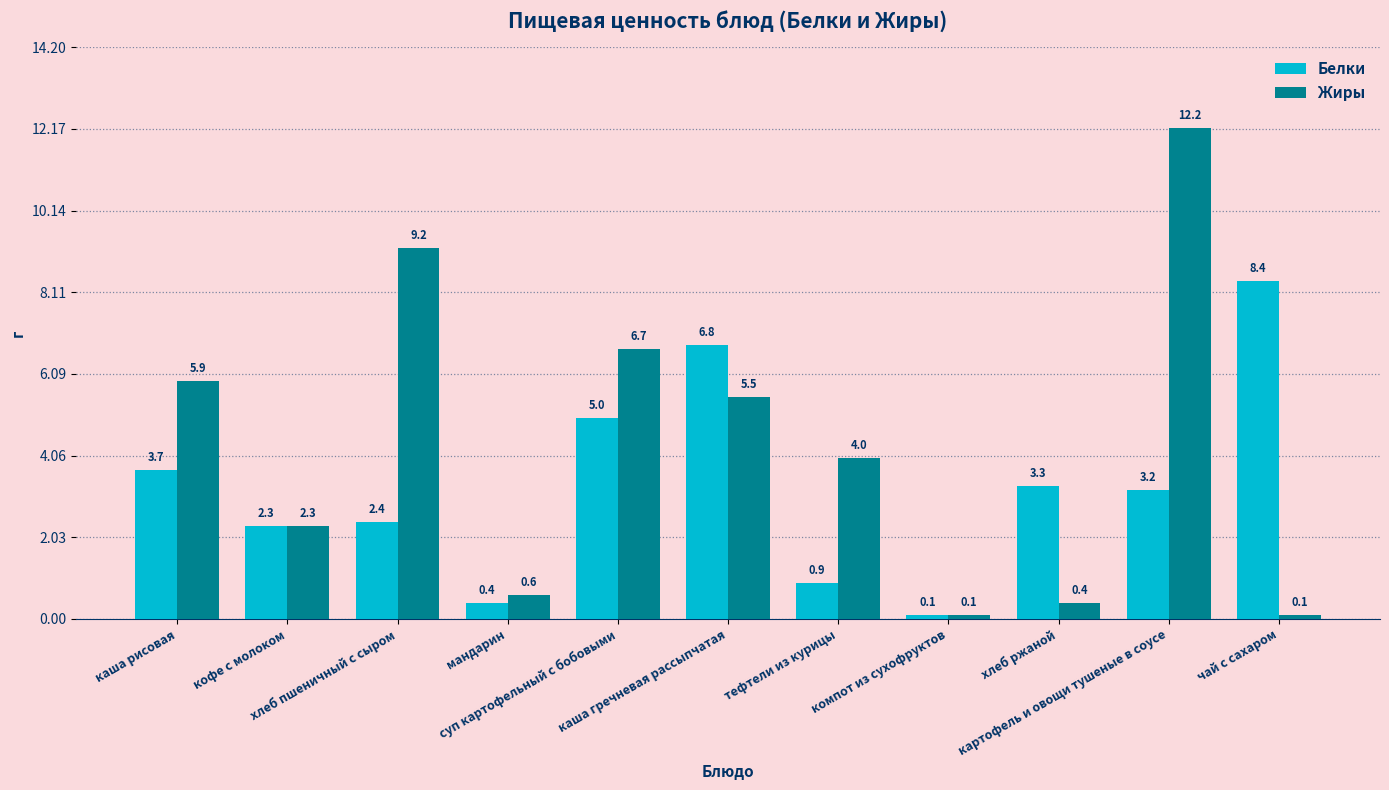

What are all the series names shown in the legend?

Белки, Жиры